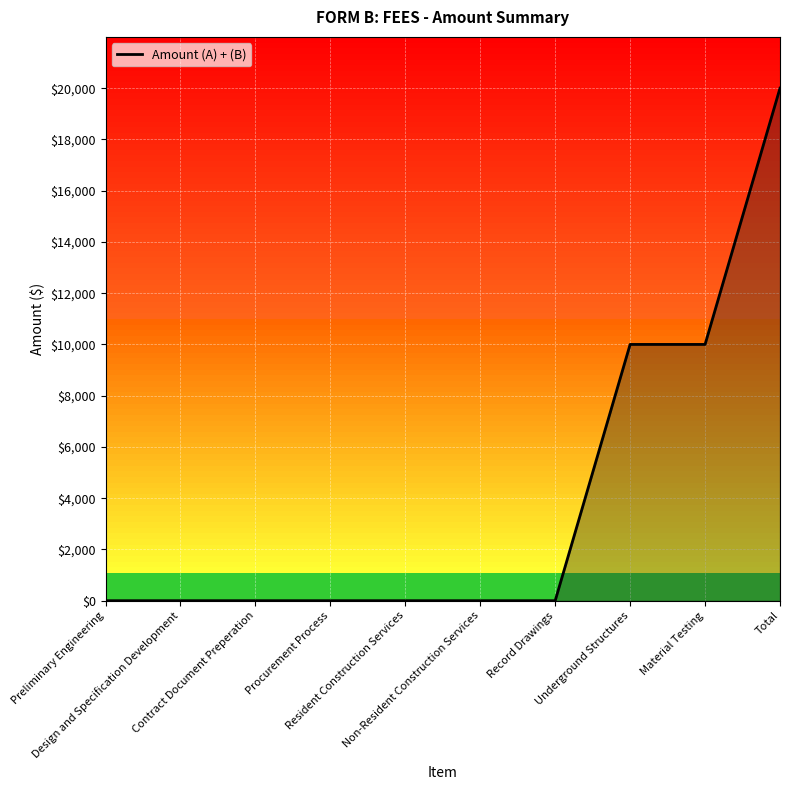

Count the values in the range 0 to 10000.

9